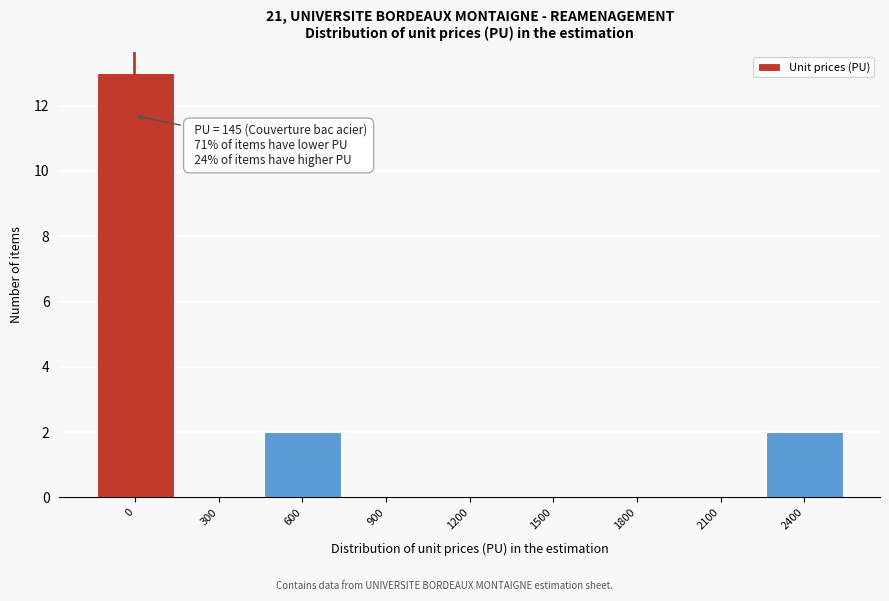

Reading left to right, list all the values displayed in this chart.

0=13	300=0	600=2	900=0	1200=0	1500=0	1800=0	2100=0	2400=2